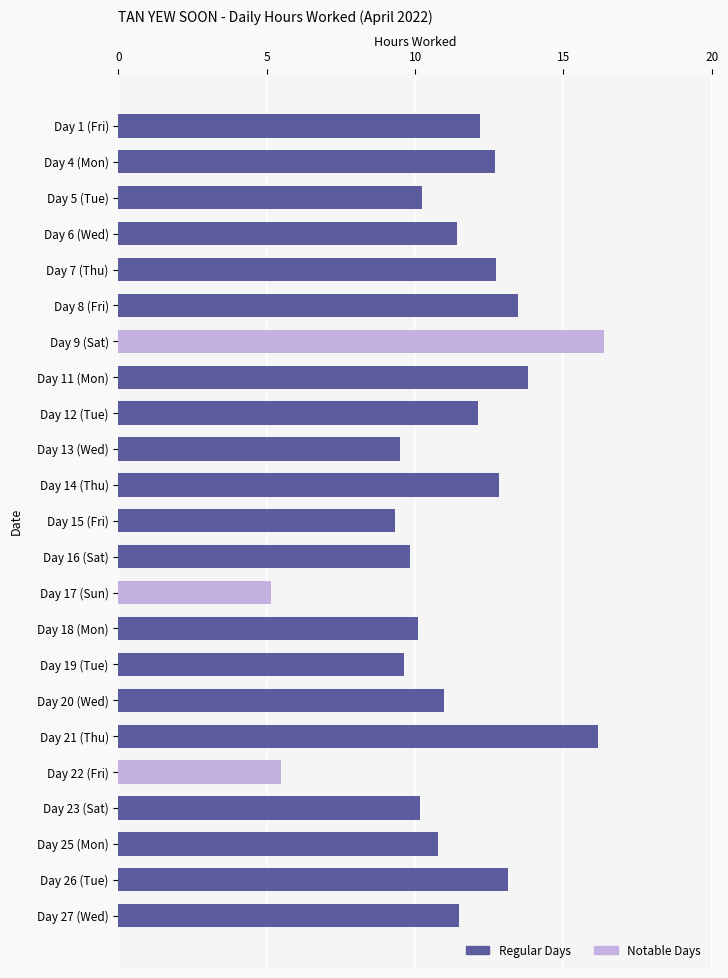

Approximately how many times larger is the value at Day 4 (Mon) compared to Day 26 (Tue)?

1.0